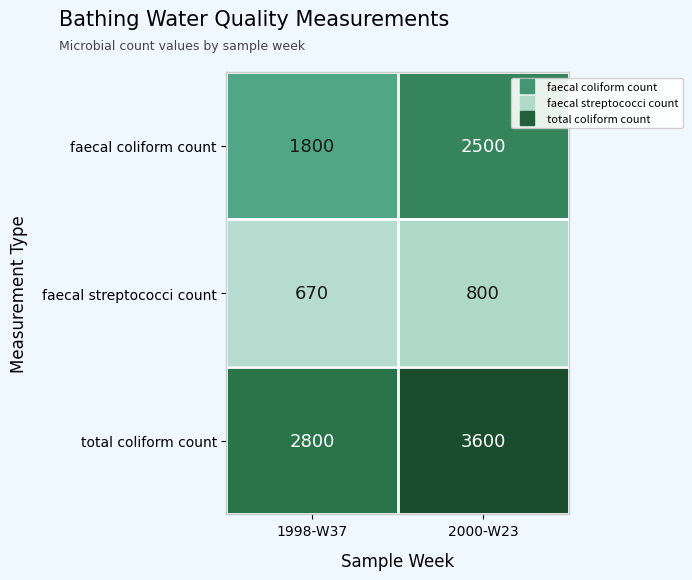

Which series has the largest range (max minus min)?

total coliform count